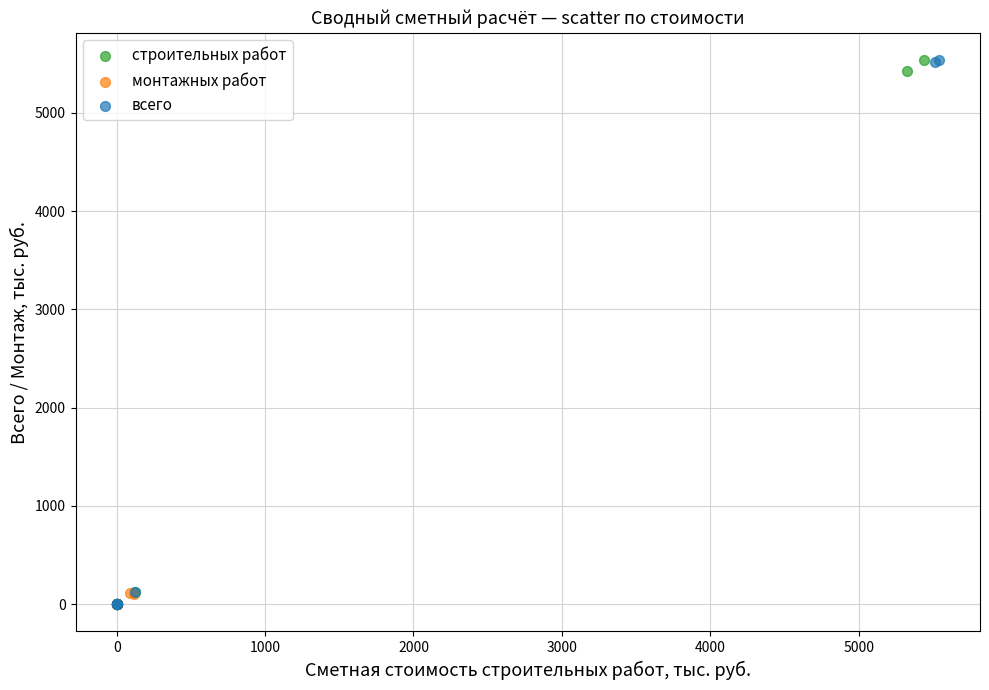

Which series has the widest spread of Y values?

всего